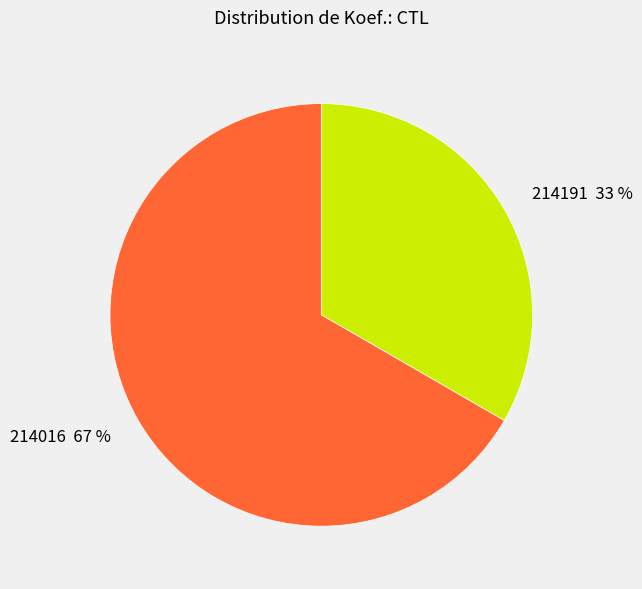

Is it true that 214016 is 79% of the pie?

False